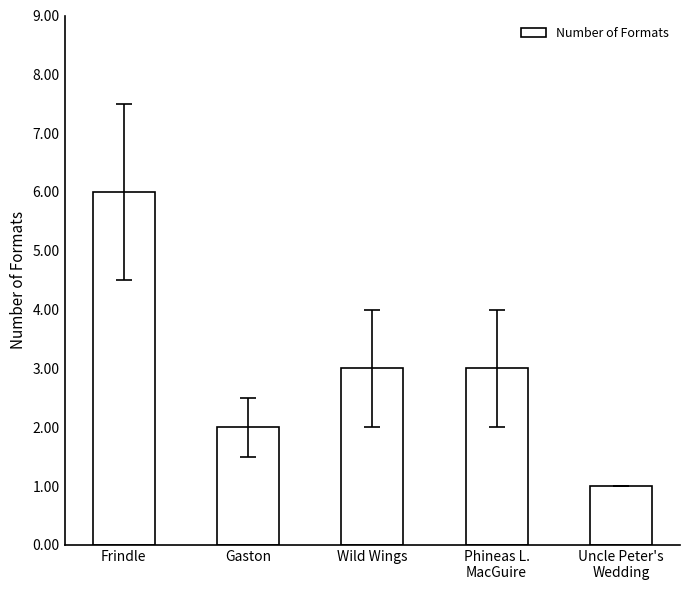

Approximately how many times larger is the value at Uncle Peter's
Wedding compared to Wild Wings?

0.3